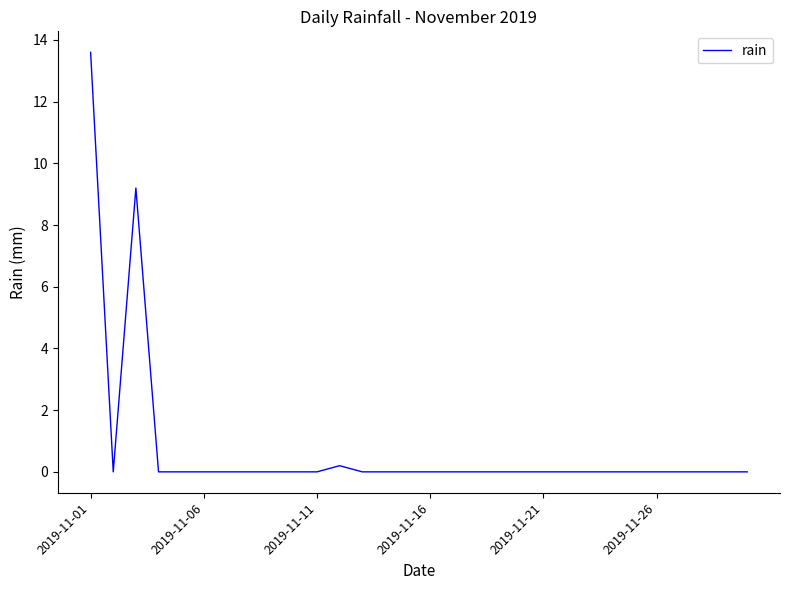

What is the difference between the maximum and minimum values?

13.6